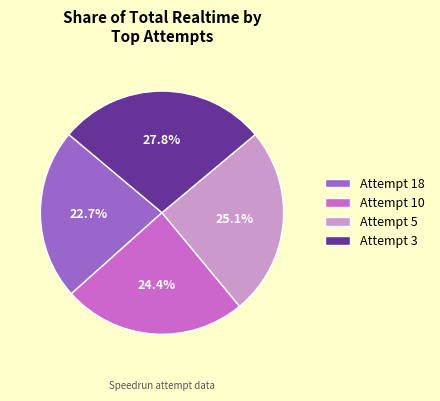

Rank the categories by value from highest to lowest.

Attempt 3, Attempt 5, Attempt 10, Attempt 18